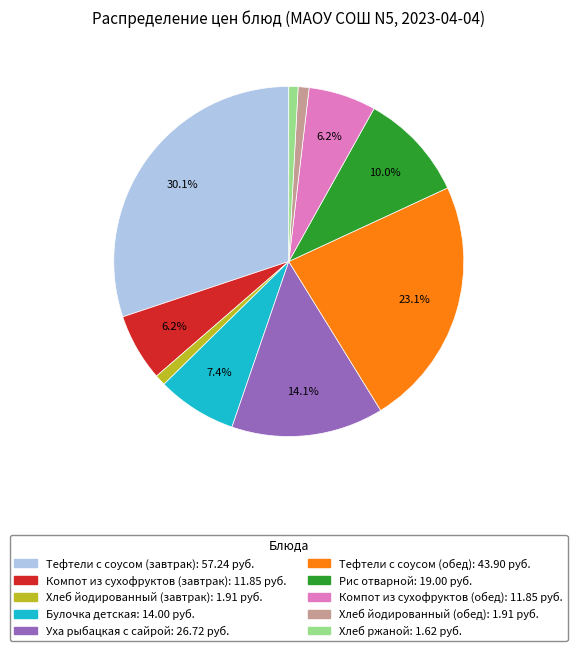

How many segments does this pie chart have?

10